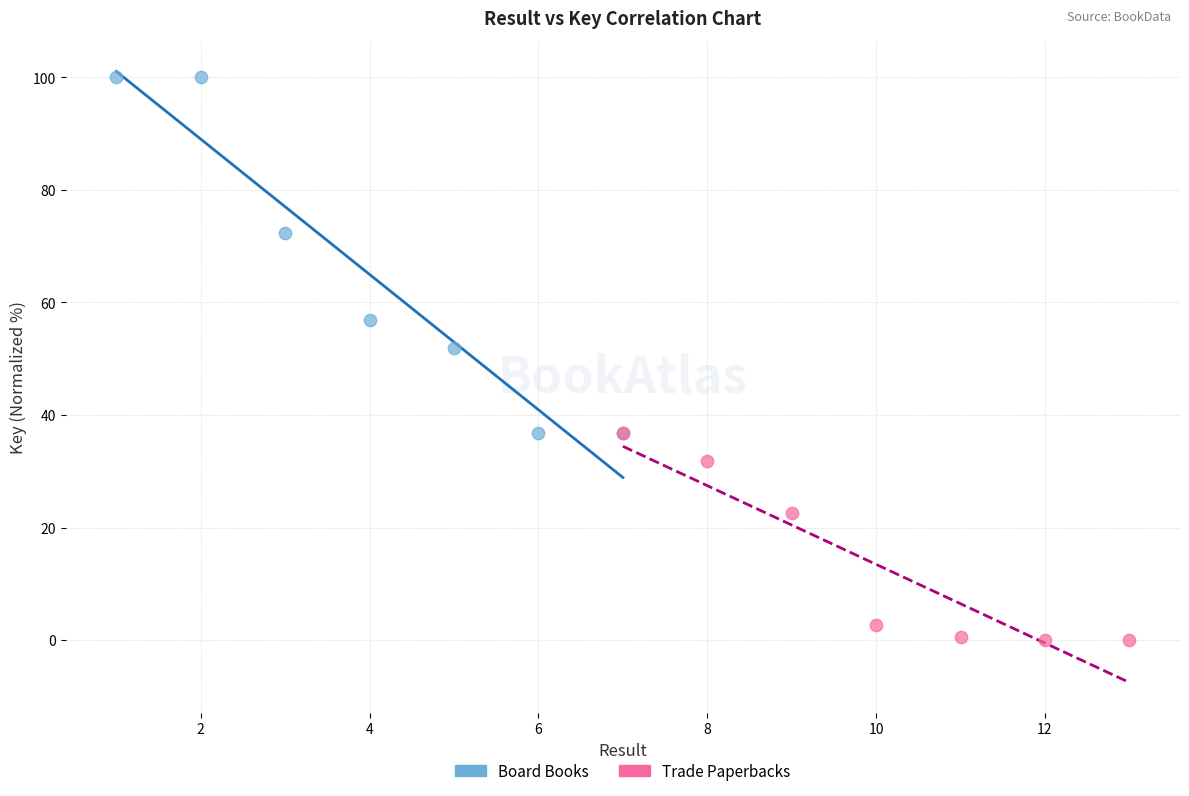

Which series has the largest Y range (max minus min)?

Board Books